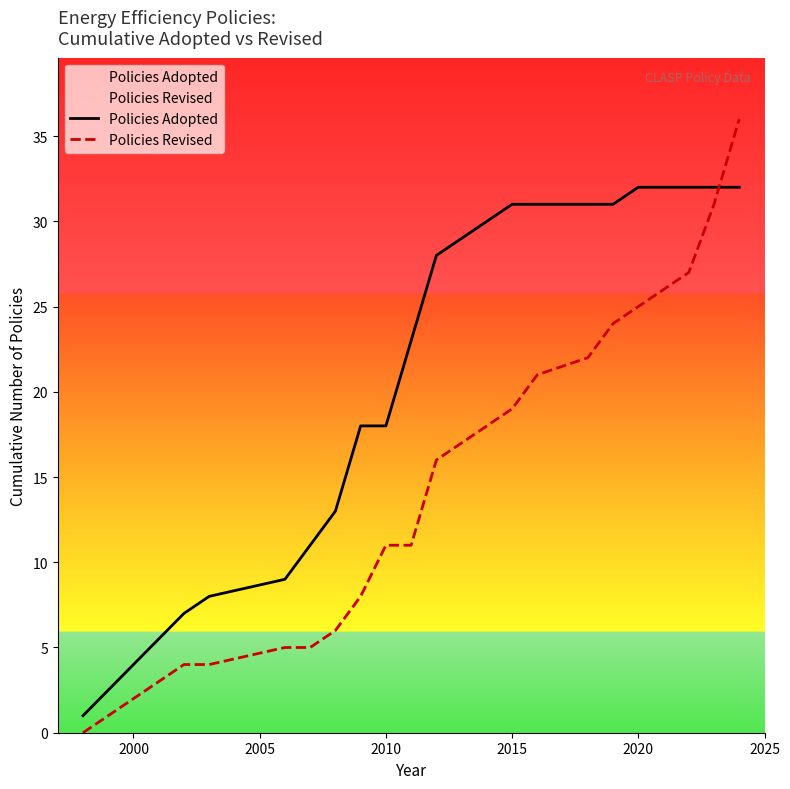

True or false: Policies Revised has more than 1 interior local peaks.

False